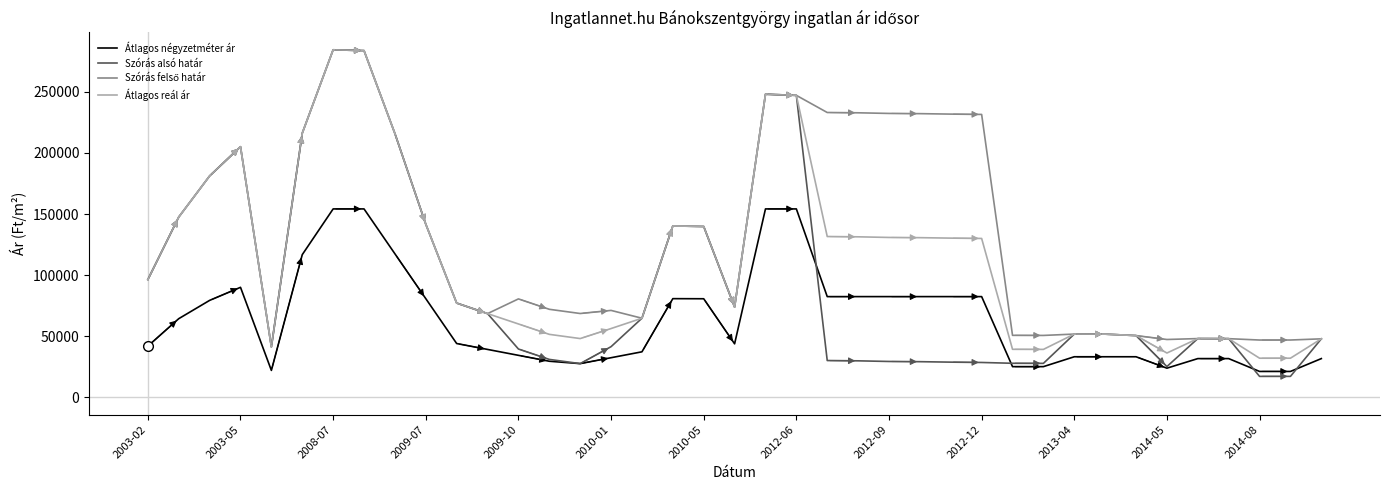

What is the maximum value shown in the chart?

284400